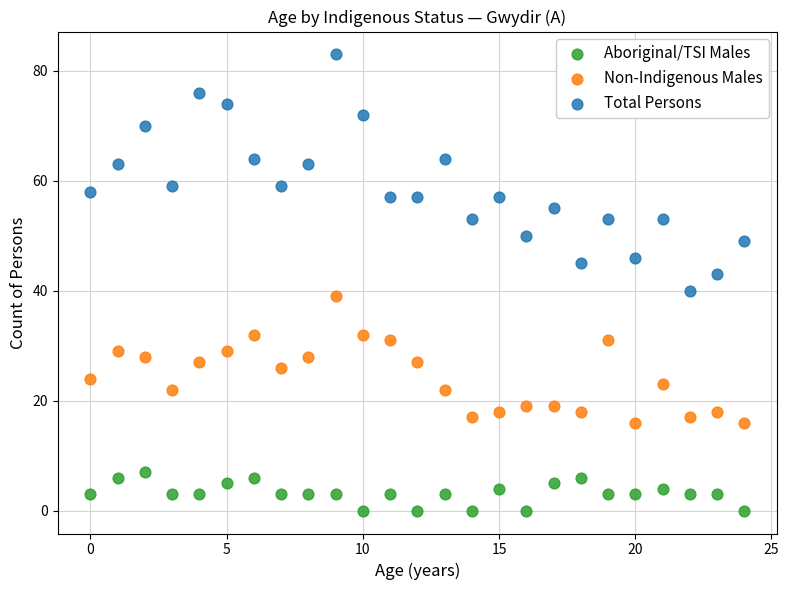

Across all data points, what is the range of Y values (max minus min)?

83